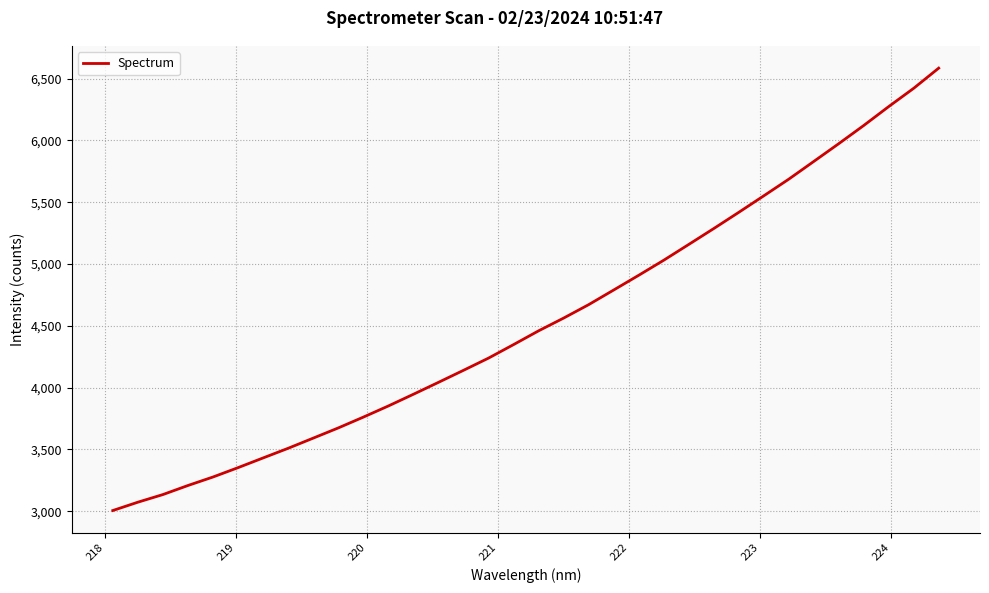

What is the smallest value displayed?

3005.4